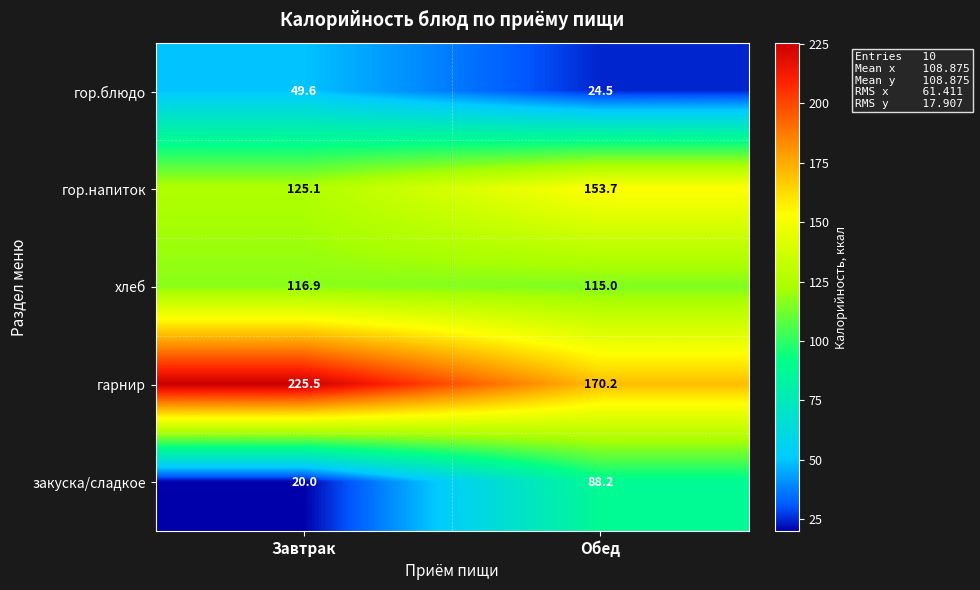

The хлеб series shows 115.0 at Обед. True or false?

True